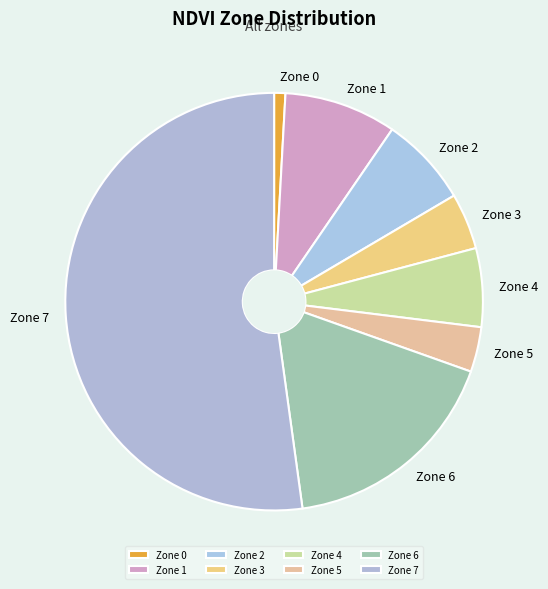

Approximately how many times larger is the value at Zone 7 compared to Zone 0?

60.0